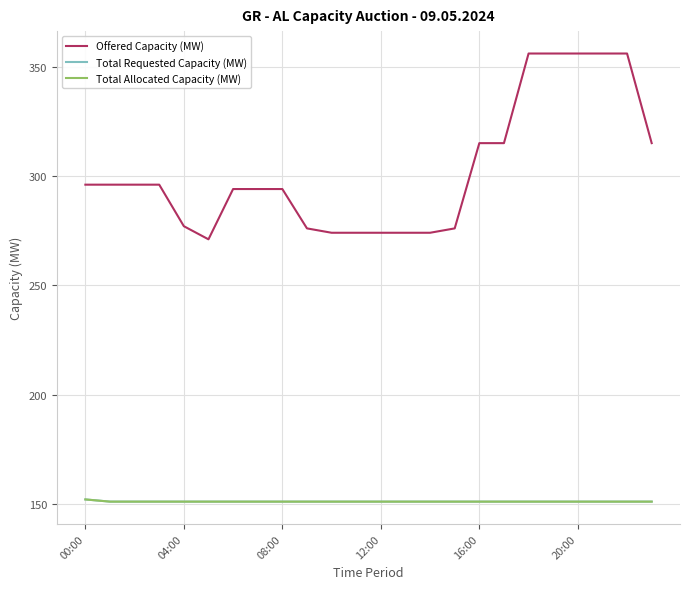

Is this an area chart (filled region under the line)?

No